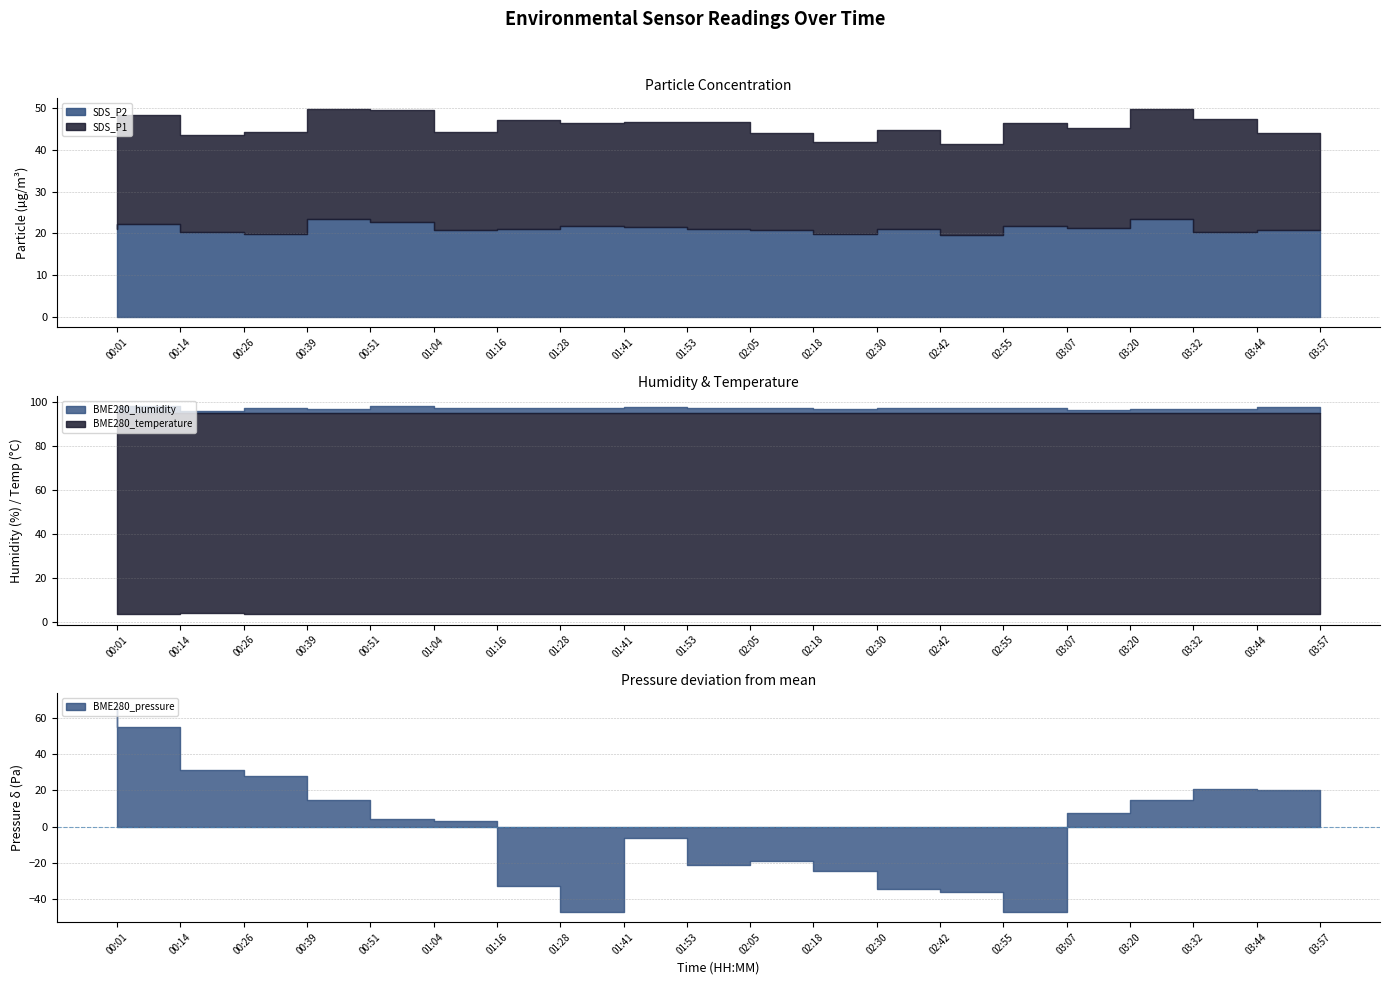

The SDS_P1 series shows 36.4 at 01:16. True or false?

False